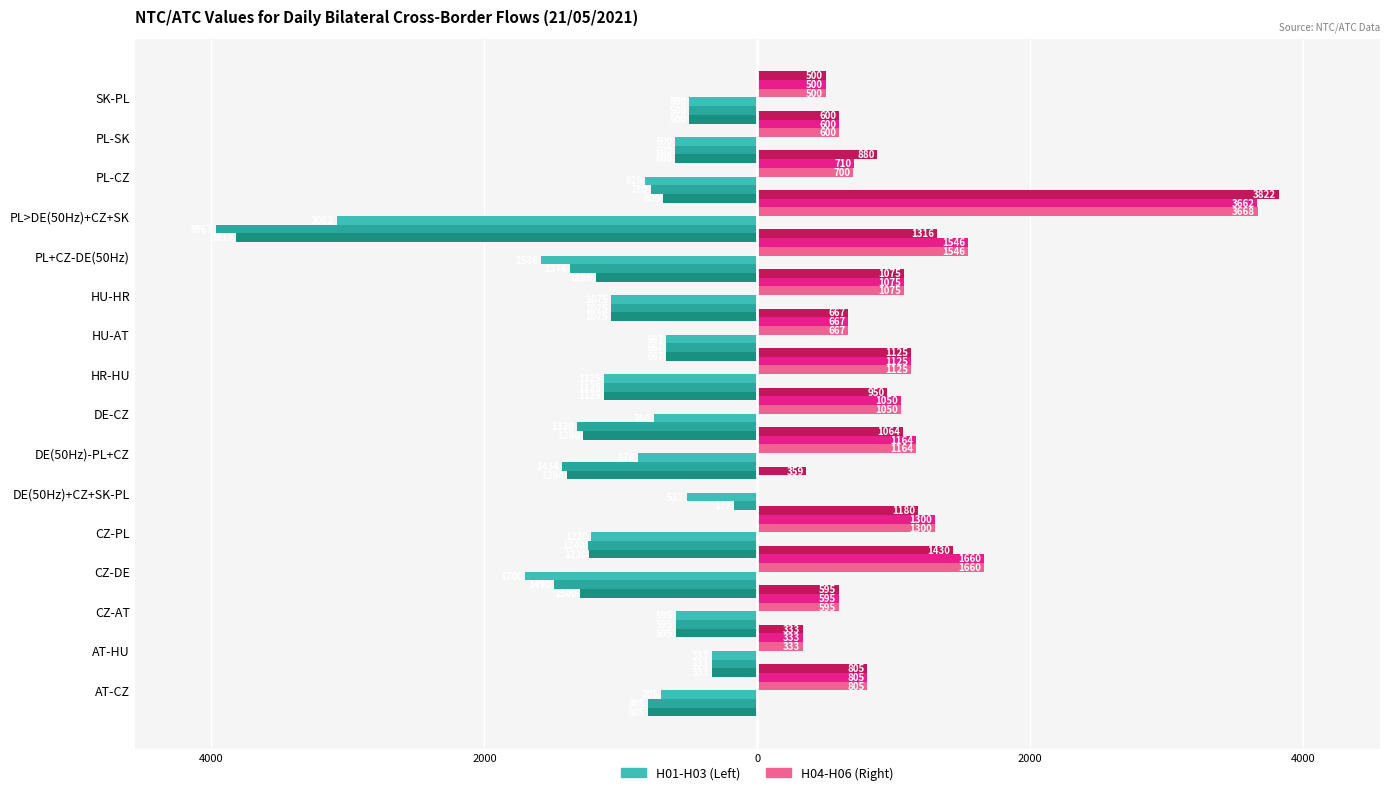

How many values in the H01 series exceed -760?

7